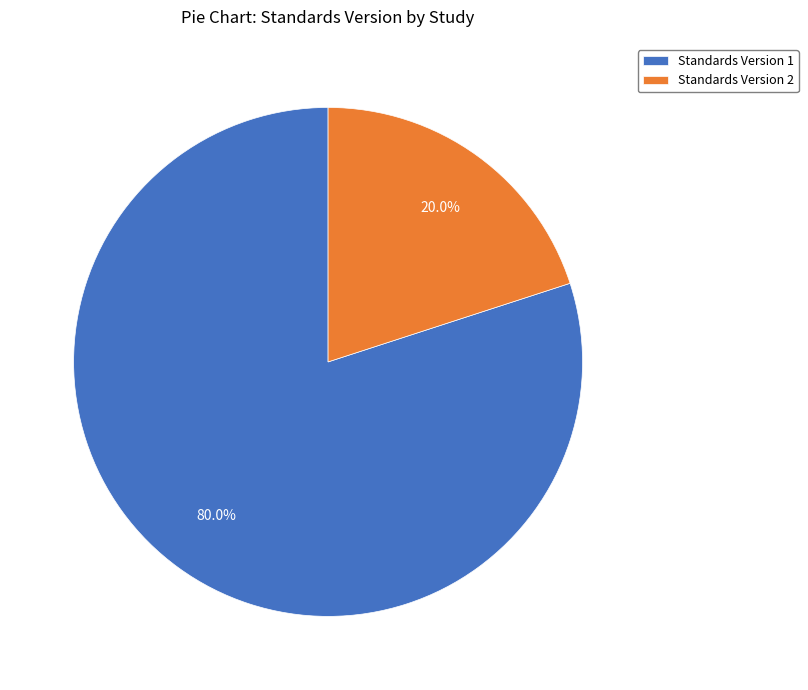

What is the largest slice in the pie chart?

Standards Version 1